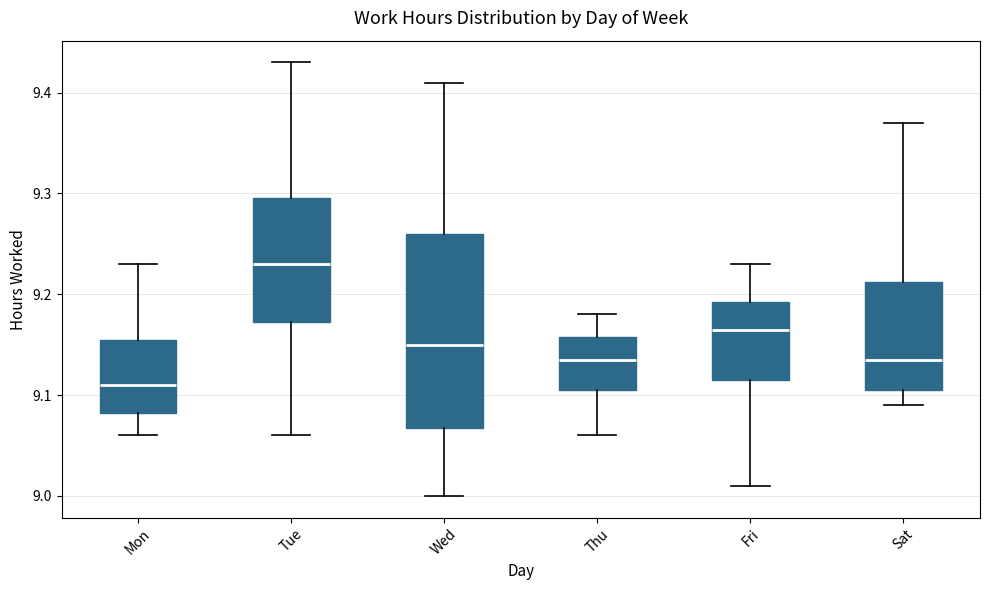

Reading left to right, read every box against the y-axis: the position of its median line, the range the box covers, and the ends of its whiskers. The values are not printed on the chart, so give them approximately, as read against the axis.

Mon: median 9.11, box 9.08 to 9.16, whiskers 9.06 to 9.23
Tue: median 9.23, box 9.17 to 9.30, whiskers 9.06 to 9.43
Wed: median 9.15, box 9.07 to 9.26, whiskers 9.00 to 9.41
Thu: median 9.14, box 9.11 to 9.16, whiskers 9.06 to 9.18
Fri: median 9.17, box 9.12 to 9.19, whiskers 9.01 to 9.23
Sat: median 9.14, box 9.11 to 9.21, whiskers 9.09 to 9.37